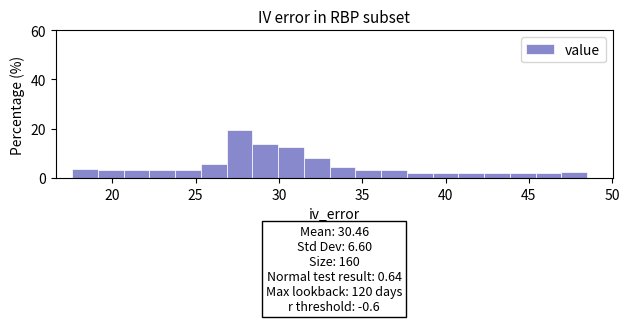

Read against the x-axis, roughly where is the centre of the tallest bar?

27.5